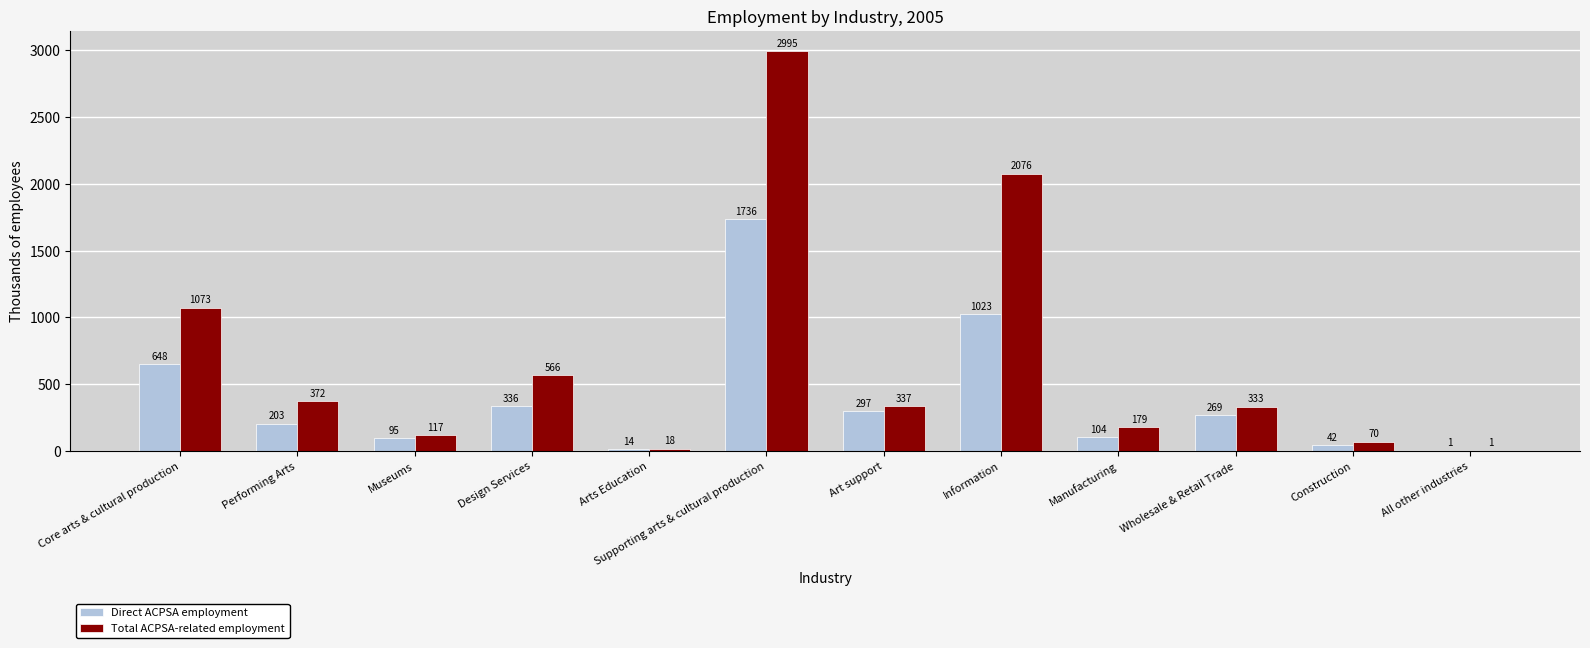

Which series changed the most between Core arts & cultural production and Arts Education?

Total ACPSA-related employment